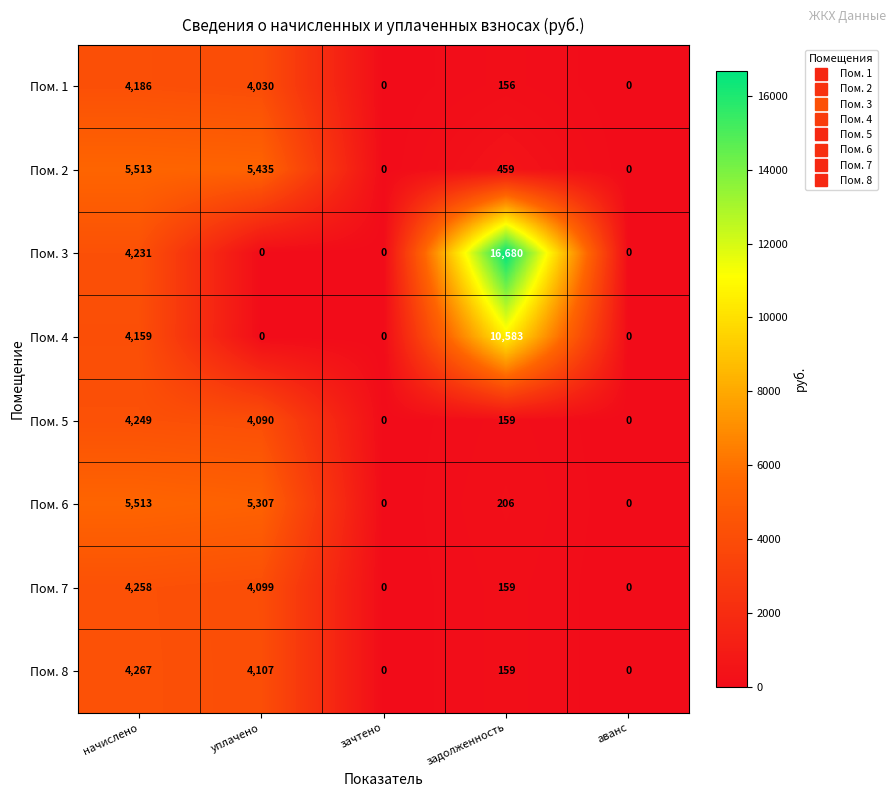

What is the maximum value for Пом. 7?

4258